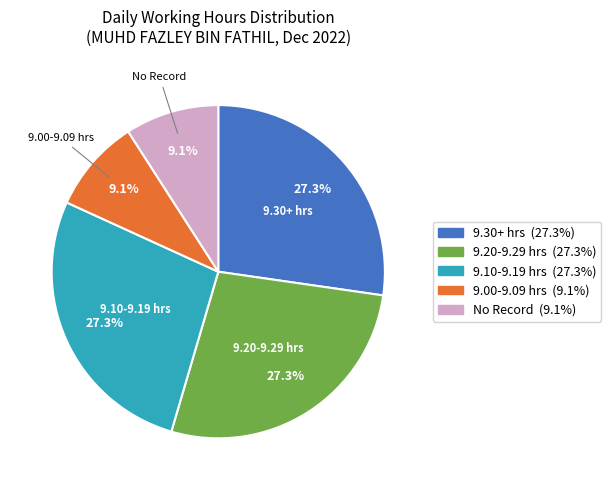

What percentage do 9.00-9.09 hrs and 9.30+ hrs together represent?

36.4%